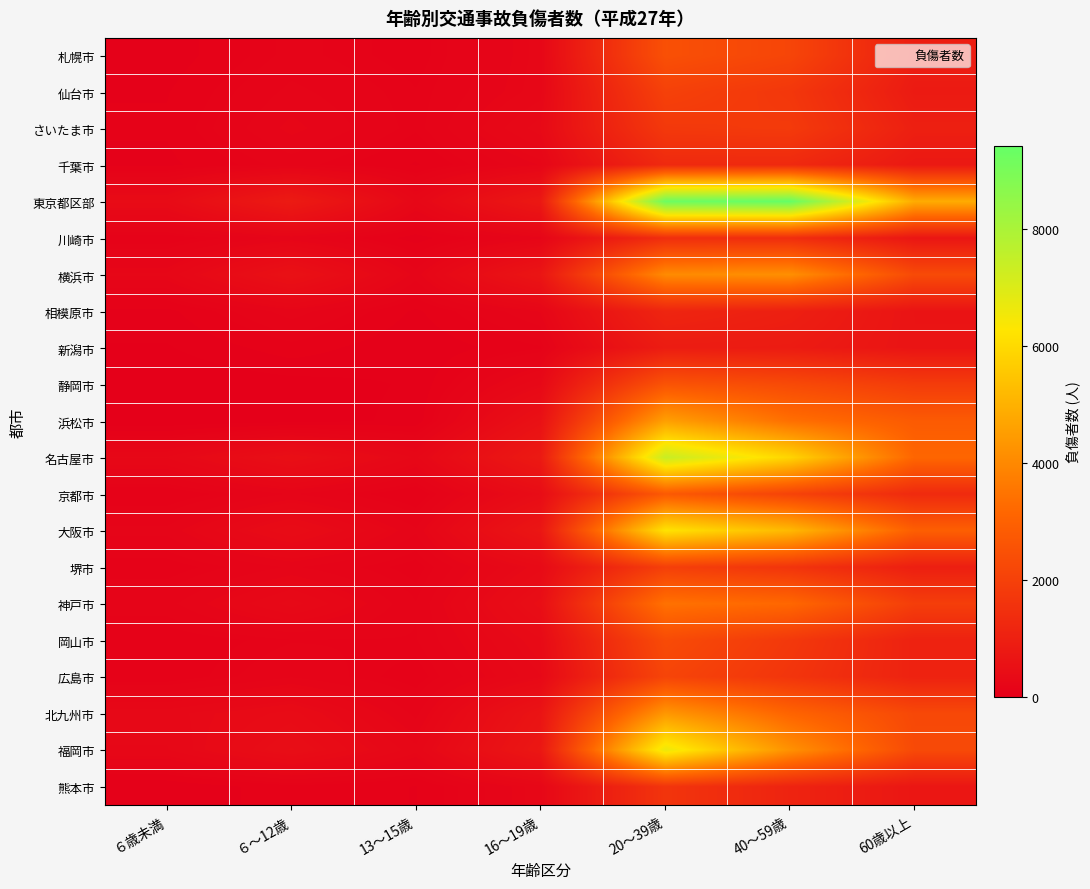

At which category is the sum across all series the highest?

20～39歳